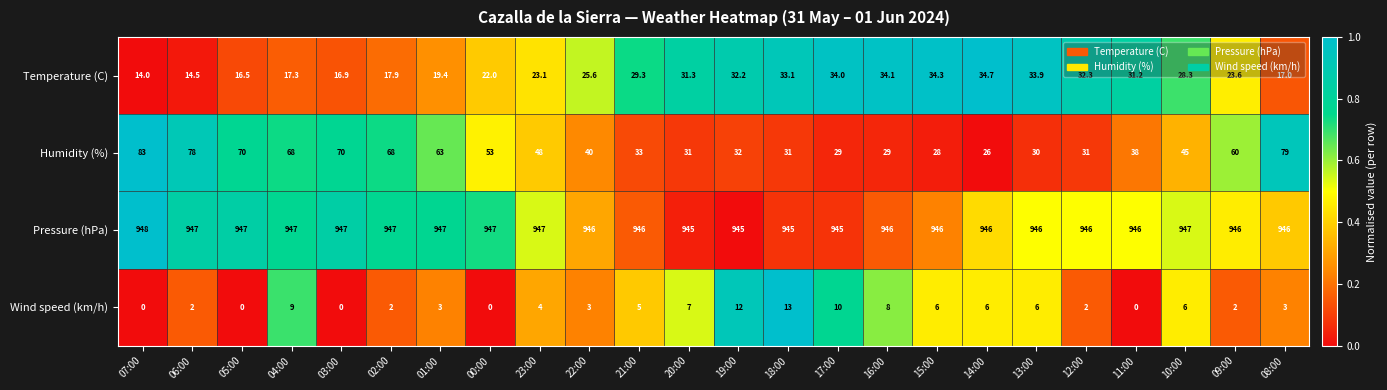

Which series changed the most between 21:00 and 13:00?

Temperature (C)